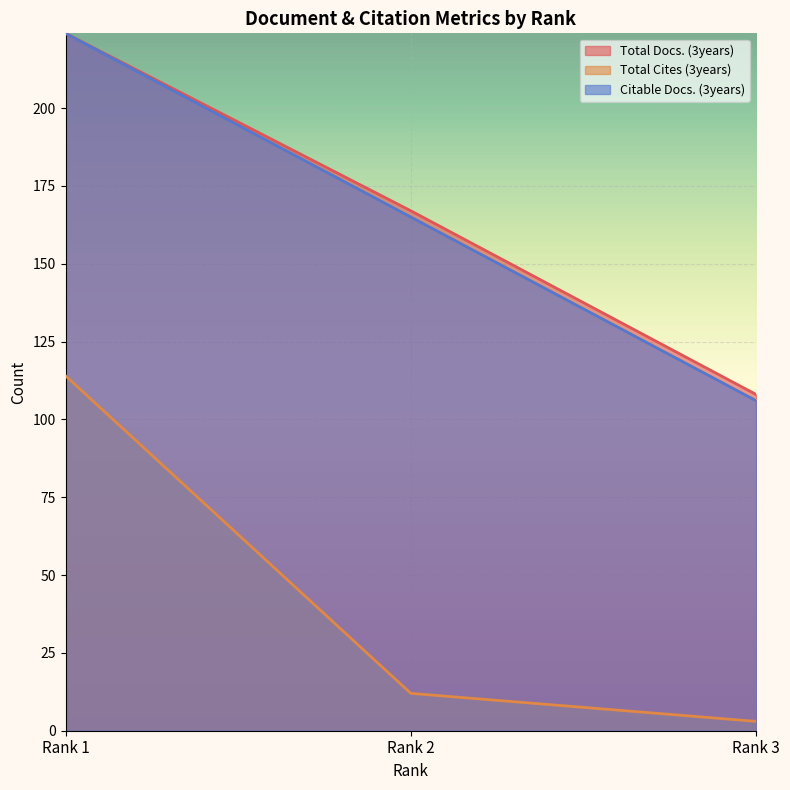

How many lines are shown in the chart?

3